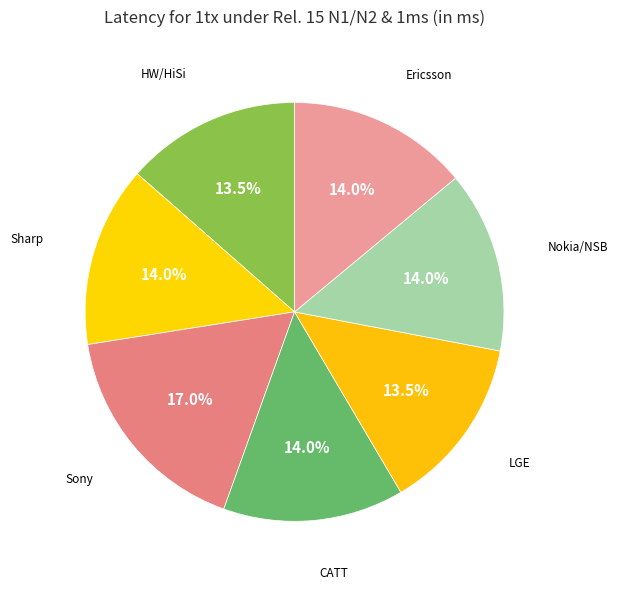

Which slice is the largest?

Sony